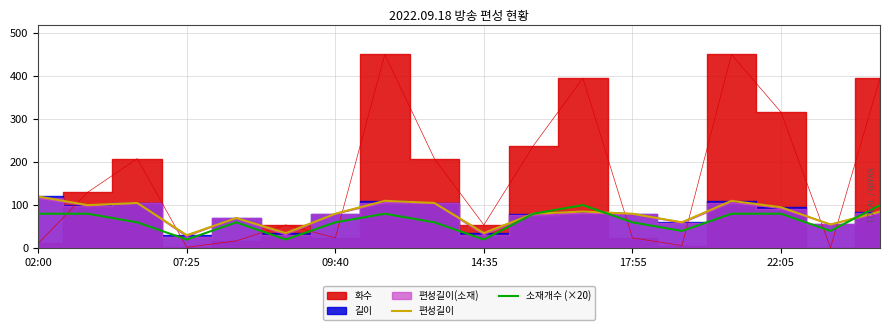

True or false: 편성길이 has a value of 50 at 17:55.

False